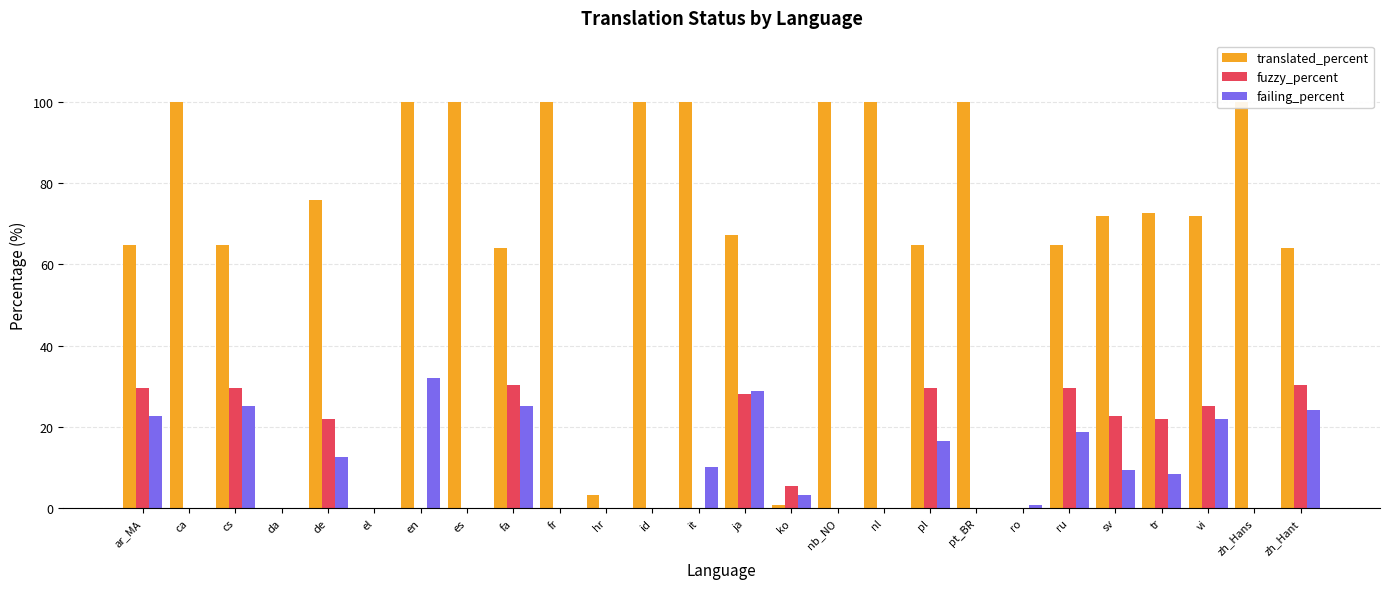

How many values in the translated_percent series exceed 71?

14